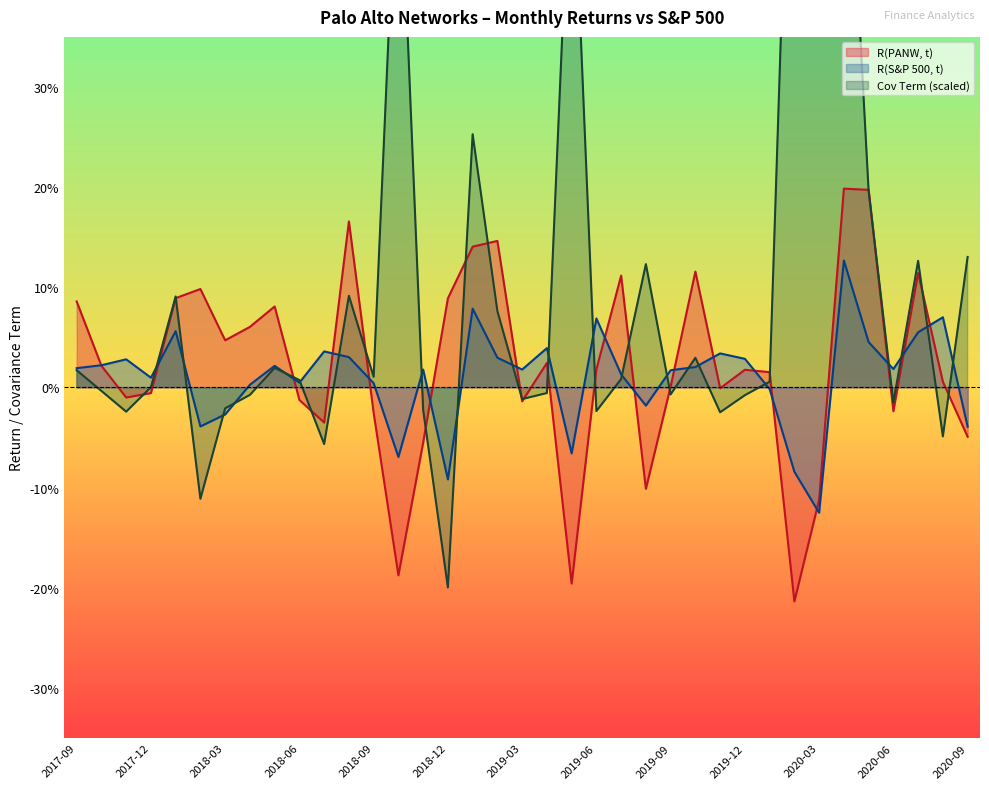

Reading left to right, list all the values displayed in this chart.

R(PANW, t): 0.1	0.0	-0.0	-0.0	0.1	0.1	0.0	0.1	0.1	-0.0	-0.0	0.2	-0.0	-0.2	-0.1	0.1	0.1	0.1	-0.0	0.0	-0.2	0.0	0.1	-0.1	0.0	0.1	-0.0	0.0	0.0	-0.2	-0.1	0.2	0.2	-0.0	0.1	0.0	-0.0
R(S&P 500, t): 0.0	0.0	0.0	0.0	0.1	-0.0	-0.0	0.0	0.0	0.0	0.0	0.0	0.0	-0.1	0.0	-0.1	0.1	0.0	0.0	0.0	-0.1	0.1	0.0	-0.0	0.0	0.0	0.0	0.0	-0.0	-0.1	-0.1	0.1	0.0	0.0	0.1	0.1	-0.0
Cov Term: 0.0	-0.0	-0.0	0.0	0.1	-0.1	-0.0	-0.0	0.0	0.0	-0.1	0.1	0.0	0.6	-0.0	-0.2	0.3	0.1	-0.0	-0.0	0.6	-0.0	0.0	0.1	-0.0	0.0	-0.0	-0.0	0.0	0.8	0.6	0.7	0.2	-0.0	0.1	-0.0	0.1